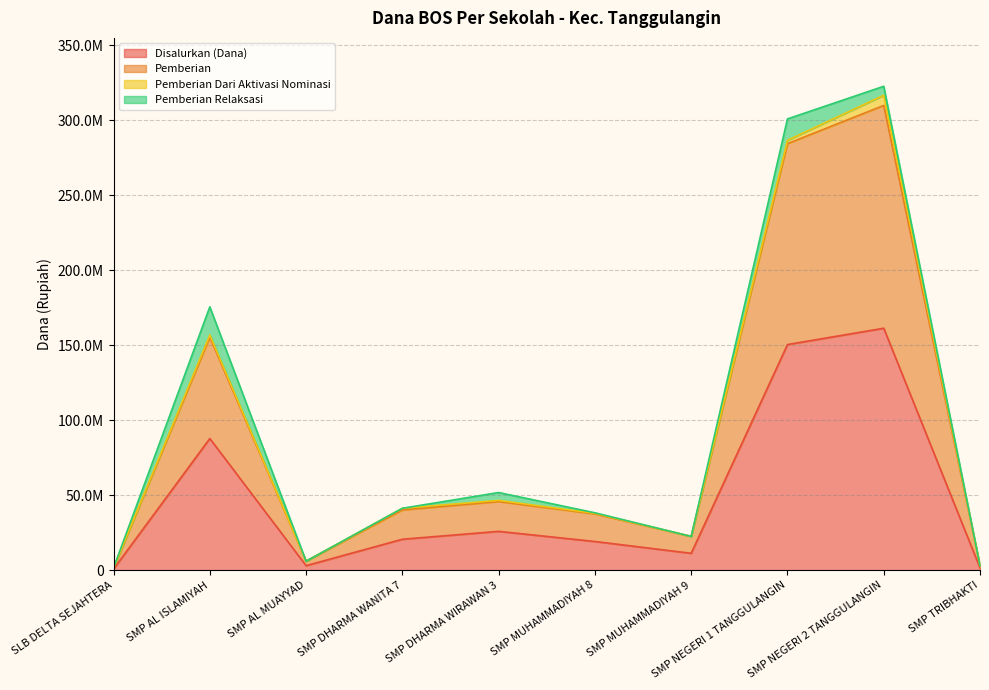

What value does the Pemberian series have at SMP TRIBHAKTI, to the nearest 50?

3000000